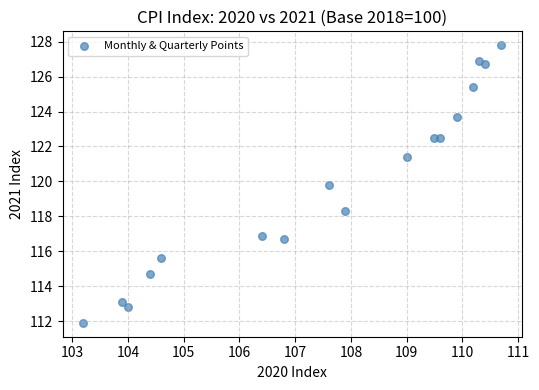

What is the range of Y values (max minus min)?

15.9